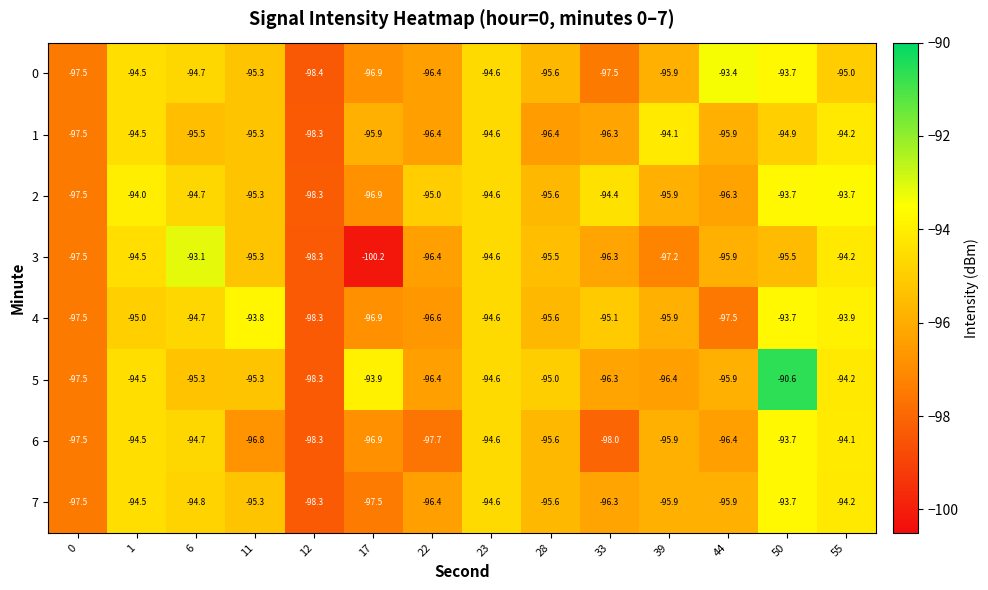

Which category has the lowest value in the 3 series?

17